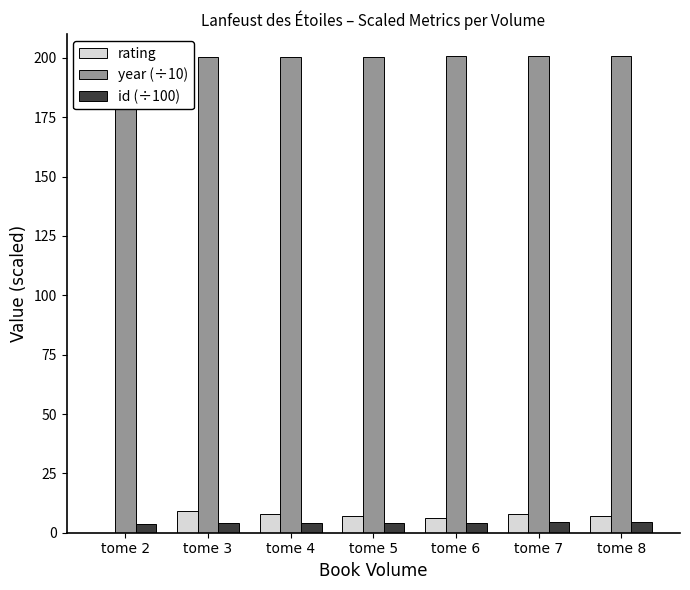

Is it true that rating equals 8.0 at tome 4?

True